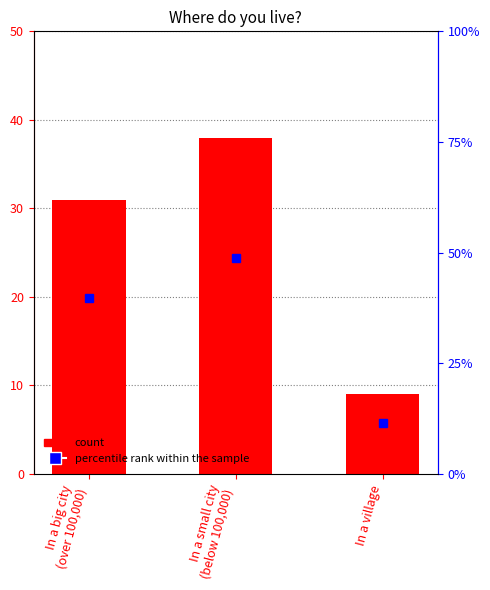

Reading left to right, extract all data points from this chart.

count: In a big city
(over 100,000)=31.0	In a small city
(below 100,000)=38.0	In a village=9.0
percentile rank within the sample: In a big city
(over 100,000)=39.7	In a small city
(below 100,000)=48.7	In a village=11.5